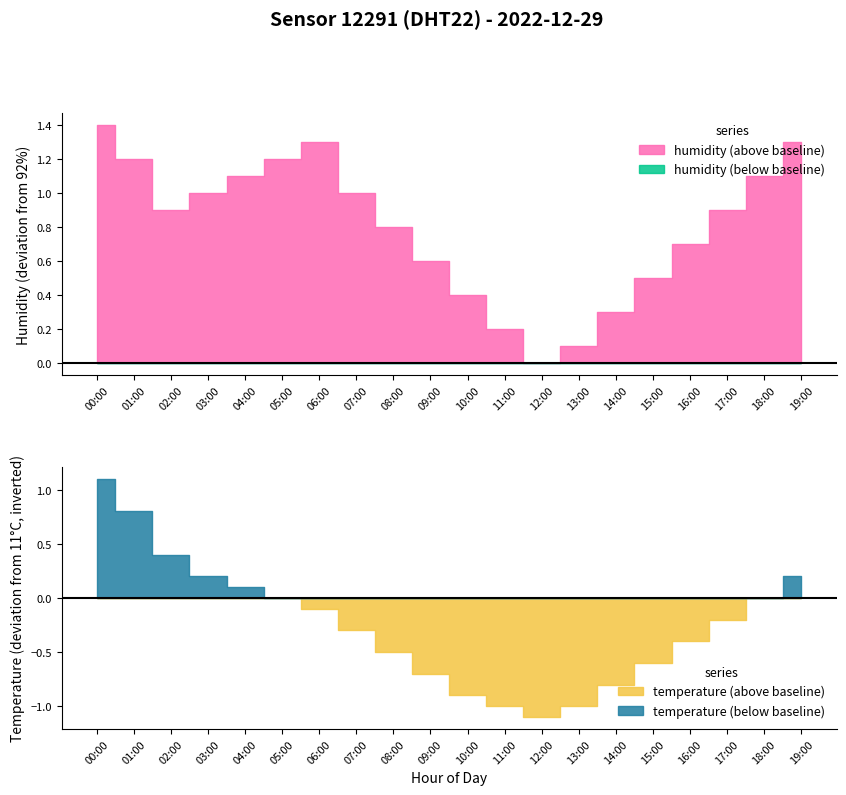

List the series in order of their peak value, highest first.

humidity, temperature